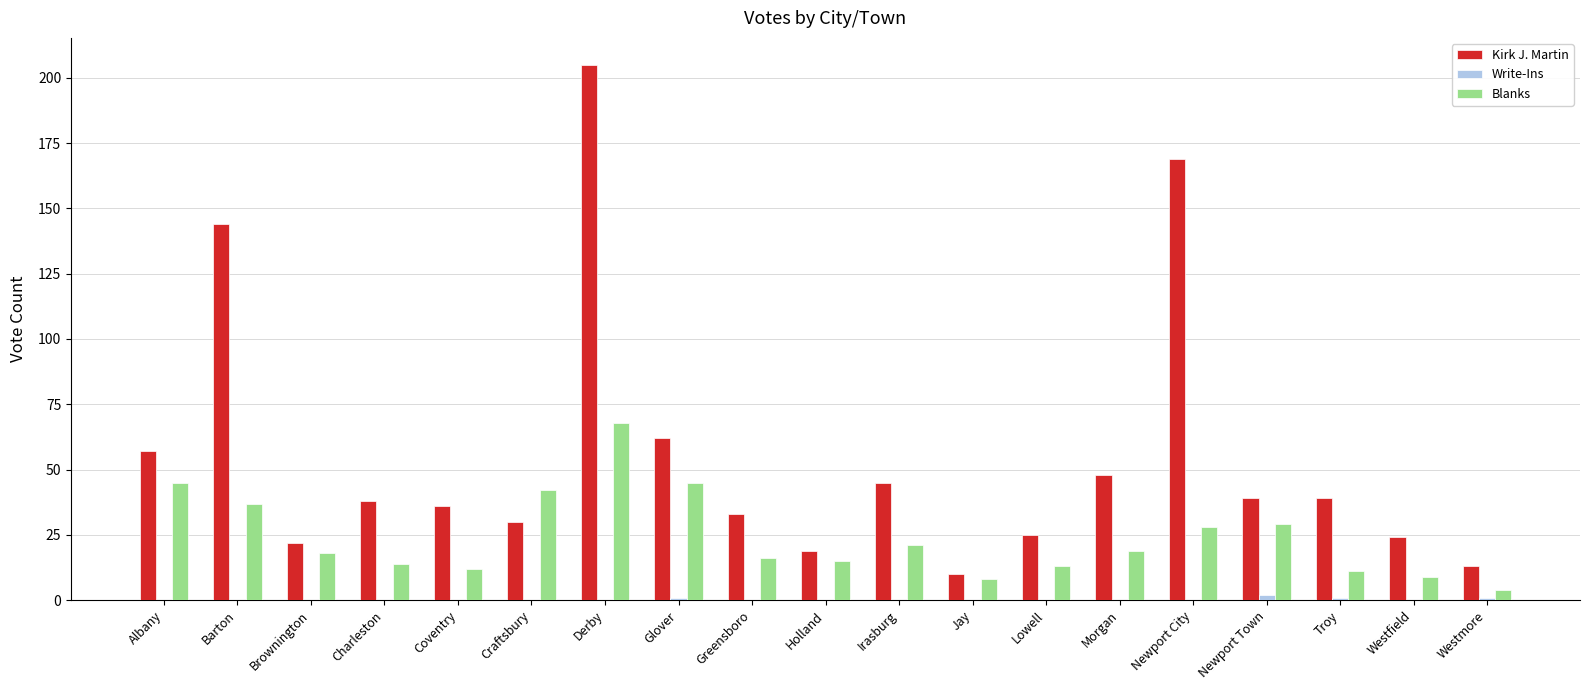

What is the maximum value shown in the chart?

205